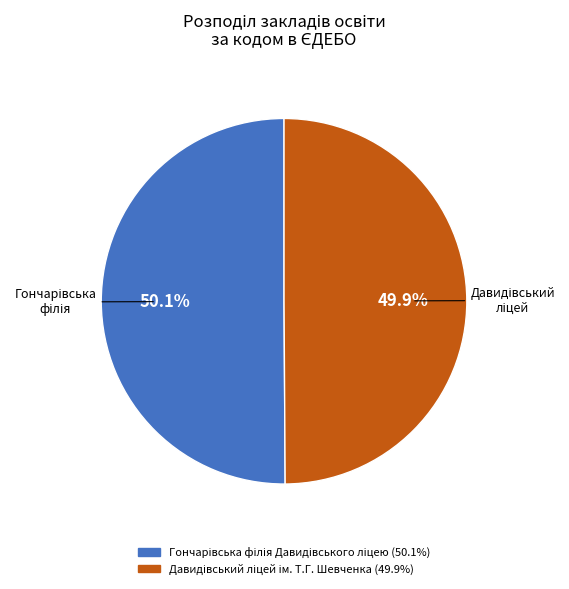

How many slices are in this pie chart?

2